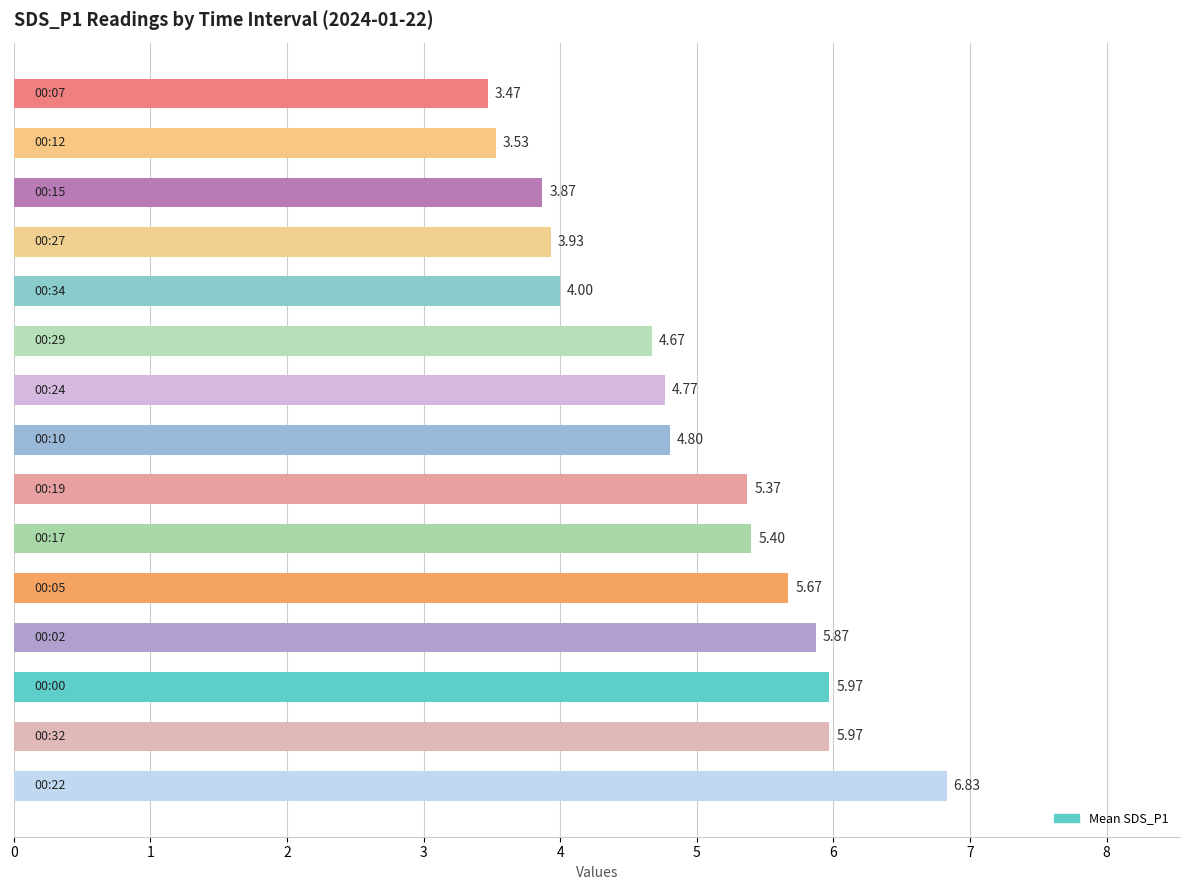

What is the sum of all values?

74.1